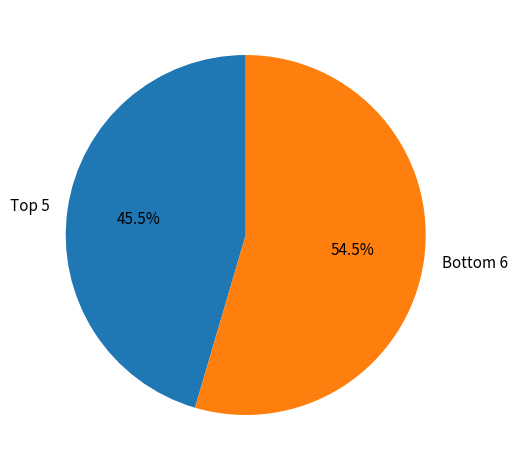

Count the number of slices in the pie.

2